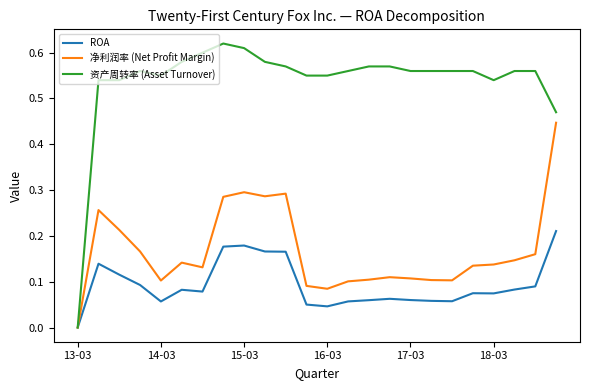

Which series has the largest range (max minus min)?

资产周转率 (Asset Turnover)